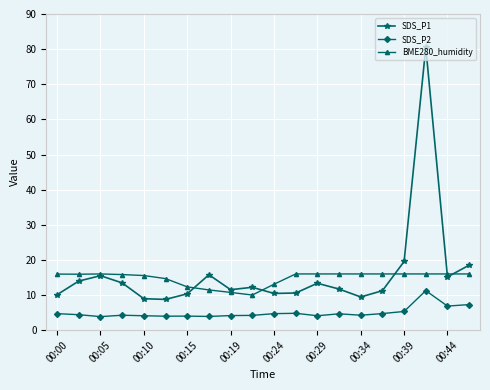

How many series are shown in this chart?

3